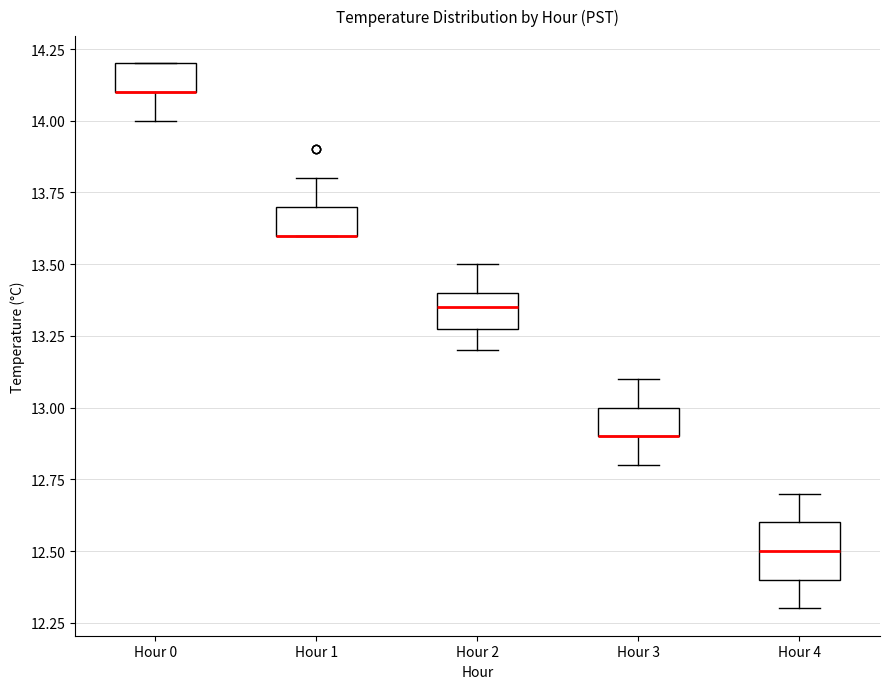

Reading left to right, read every box against the y-axis: the position of its median line, the range the box covers, and the ends of its whiskers. The values are not printed on the chart, so give them approximately, as read against the axis.

Hour 0: median 14.10 (drawn on the box's lower edge), box 14.10 to 14.20, whiskers 14.00 to 14.20
Hour 1: median 13.60 (drawn on the box's lower edge), box 13.60 to 13.70, whiskers 13.60 to 13.80
Hour 2: median 13.35, box 13.30 to 13.40, whiskers 13.20 to 13.50
Hour 3: median 12.90 (drawn on the box's lower edge), box 12.90 to 13.00, whiskers 12.80 to 13.10
Hour 4: median 12.50, box 12.40 to 12.60, whiskers 12.30 to 12.70